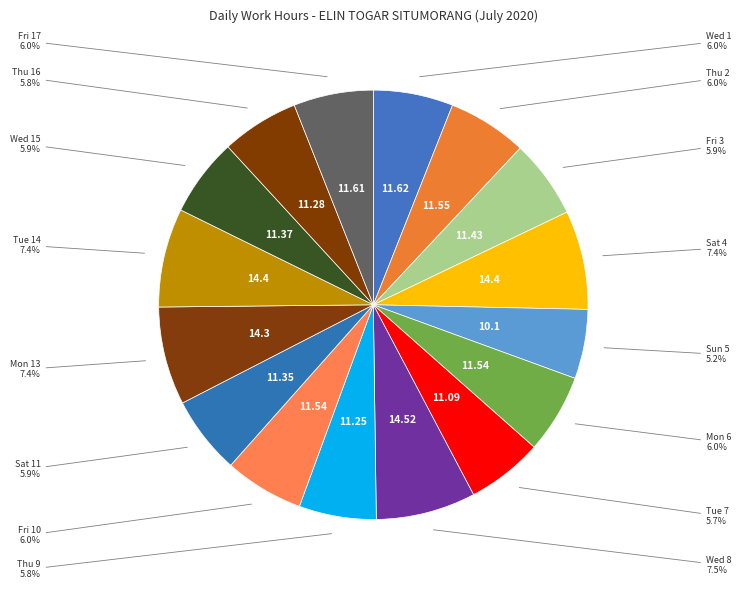

Count the number of slices in the pie.

16